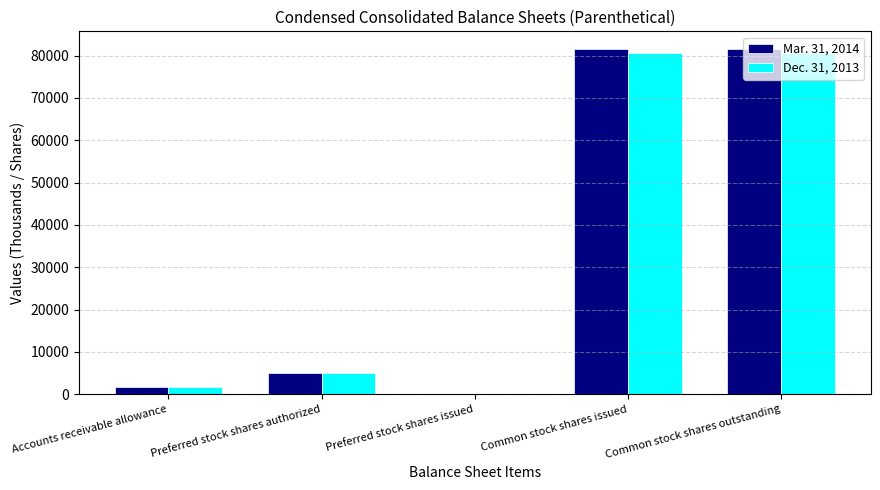

Between Preferred stock shares issued and Common stock shares outstanding, which series saw the biggest shift?

Mar. 31, 2014